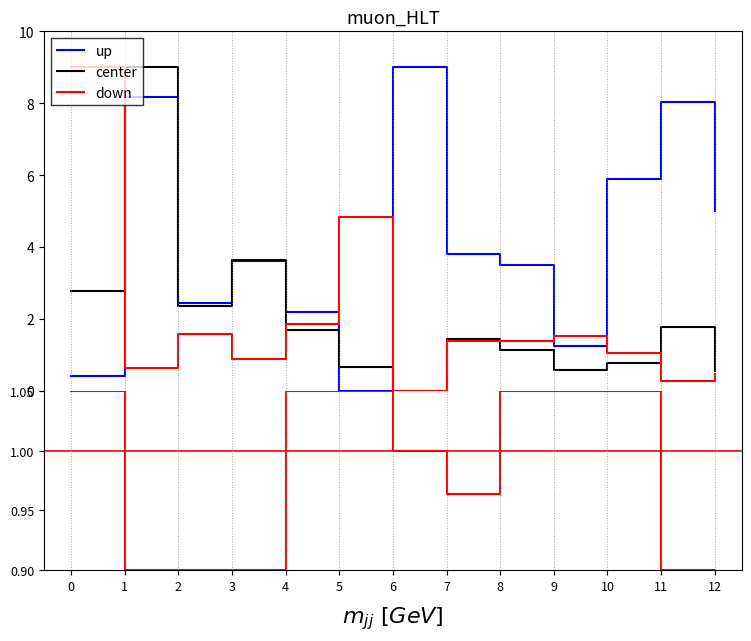

How many interior local peaks does the center series have?

4